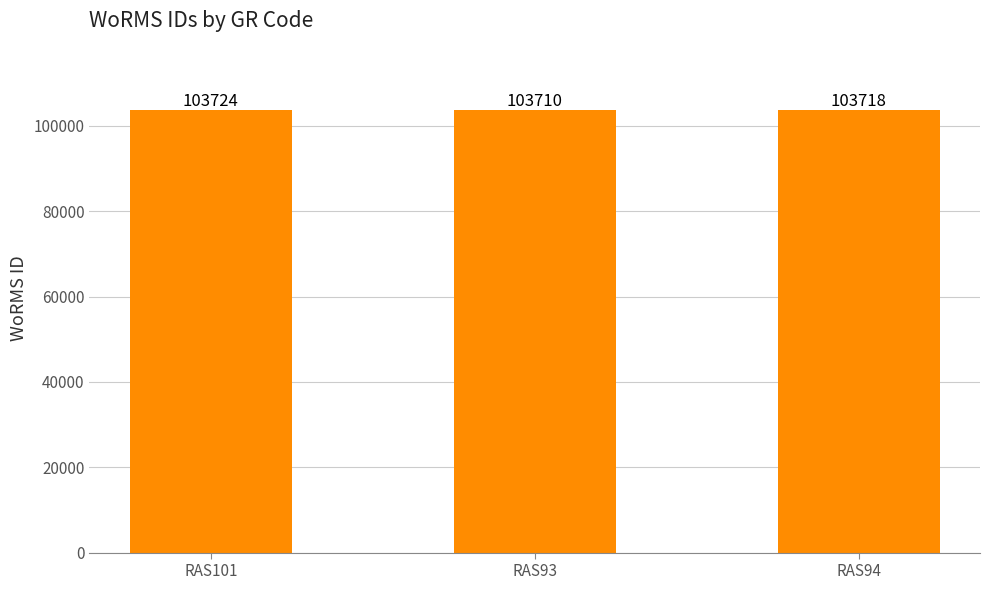

What is the difference between the values at RAS93 and RAS94?

8